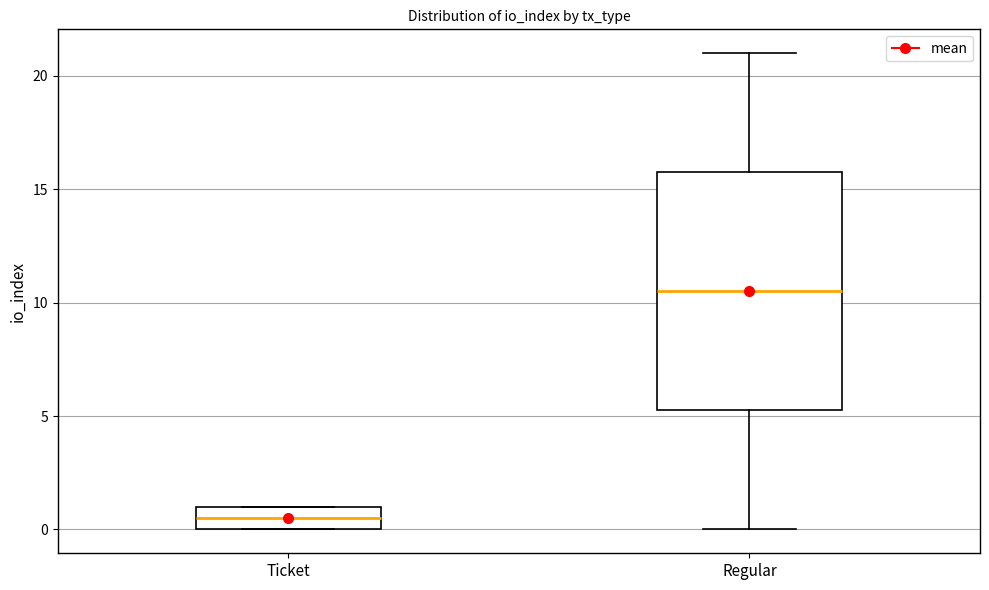

Where does the upper whisker of the box for Regular end on the y-axis? The values are not printed on the chart, so give them approximately, as read against the axis.

21.0